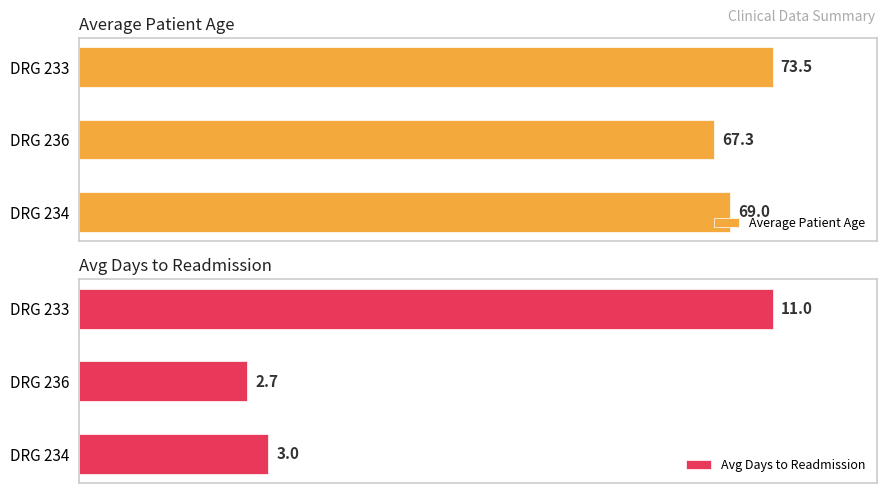

List the series in order of their overall mean, highest first.

Average Patient Age, Avg Days to Readmission